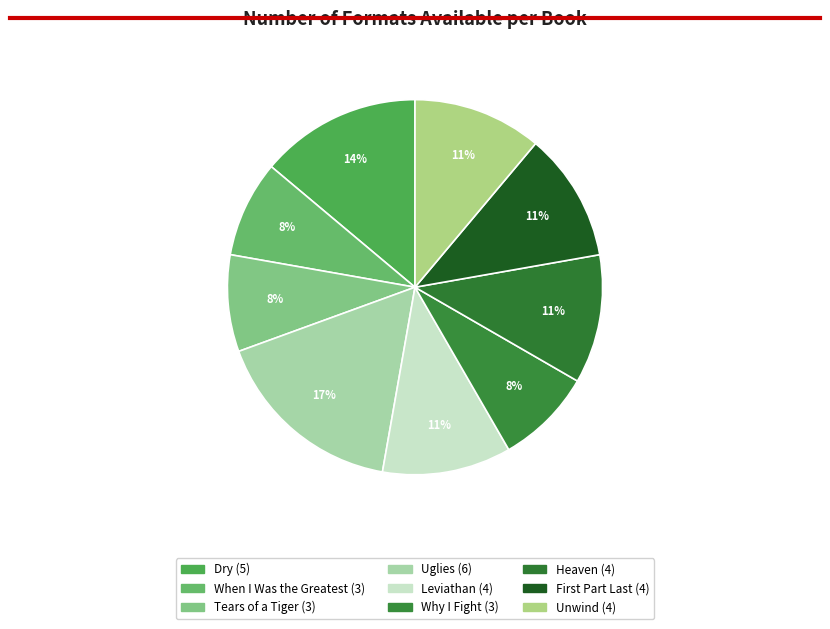

What is the ratio of the value at Why I Fight to the value at Unwind?

0.8